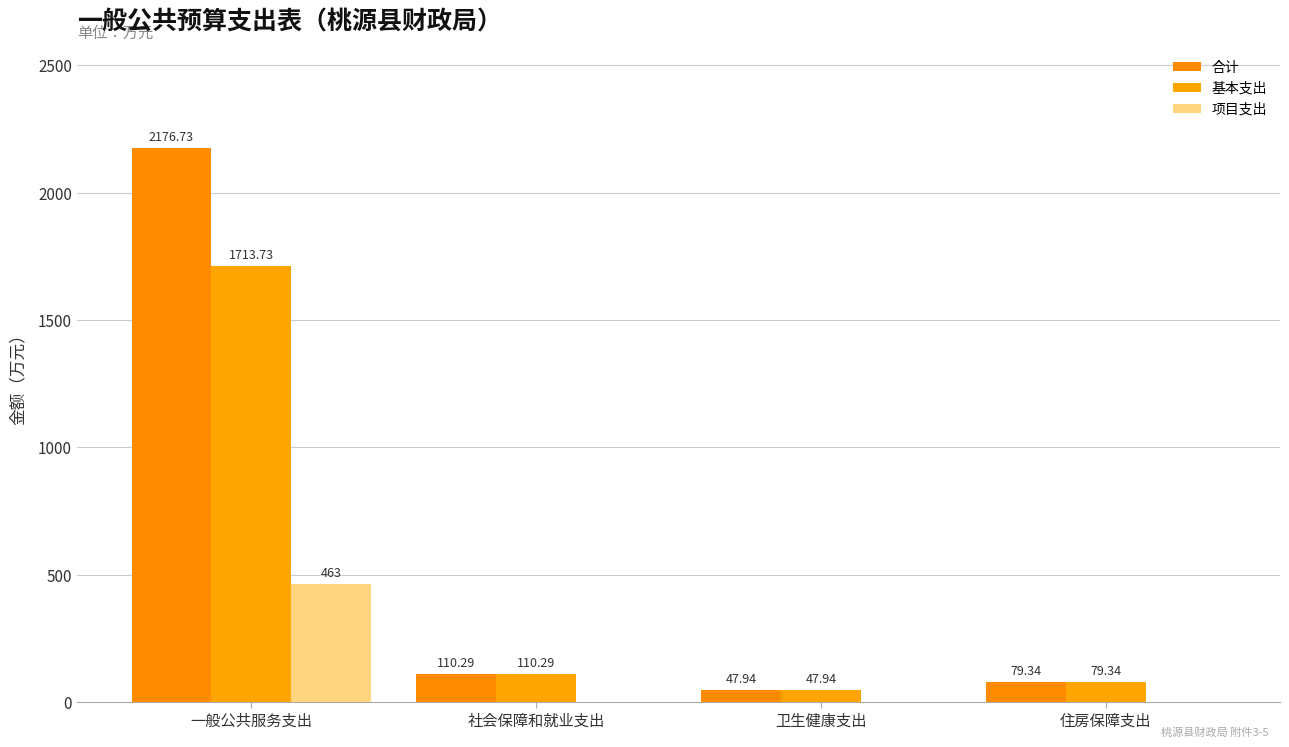

At which label is 基本支出 closest to 880?

社会保障和就业支出